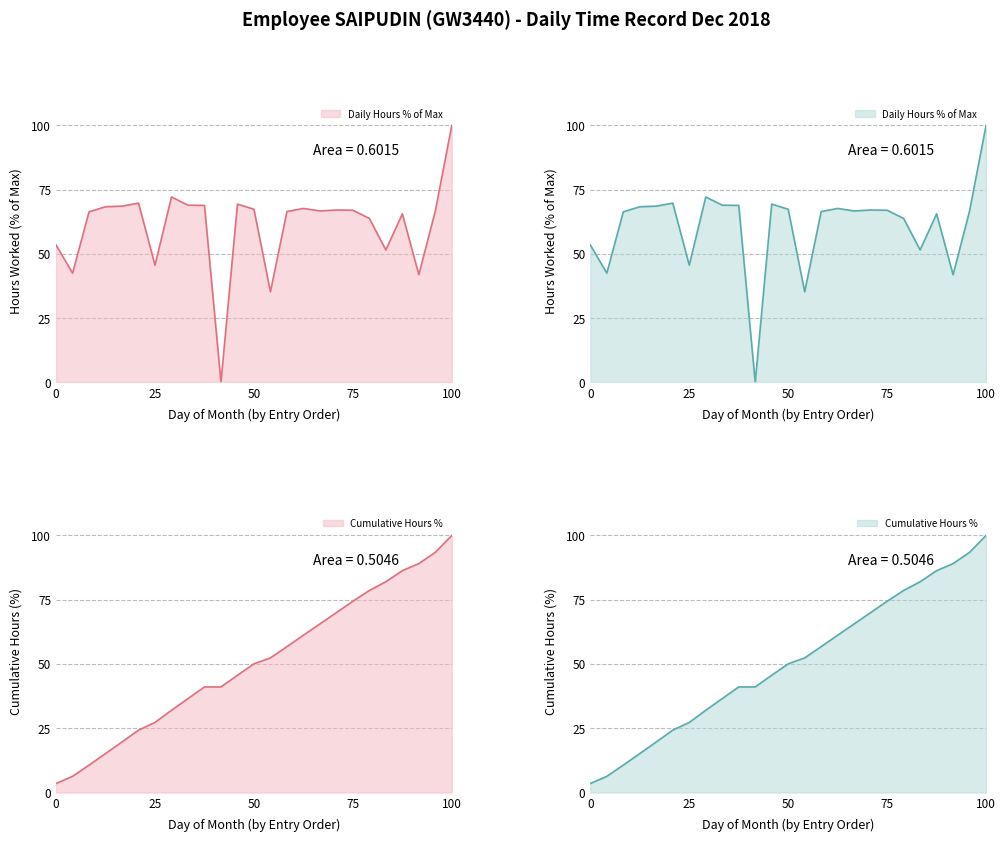

The chart shows a value of 40.2 at 17. True or false?

False